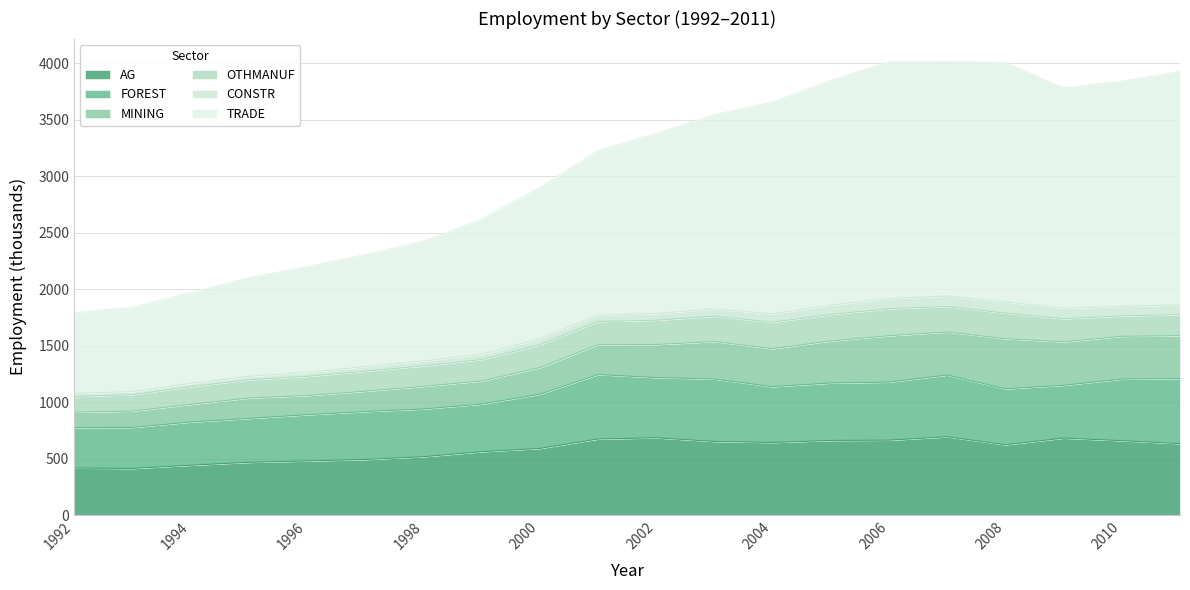

Which series has the largest range (max minus min)?

TRADE